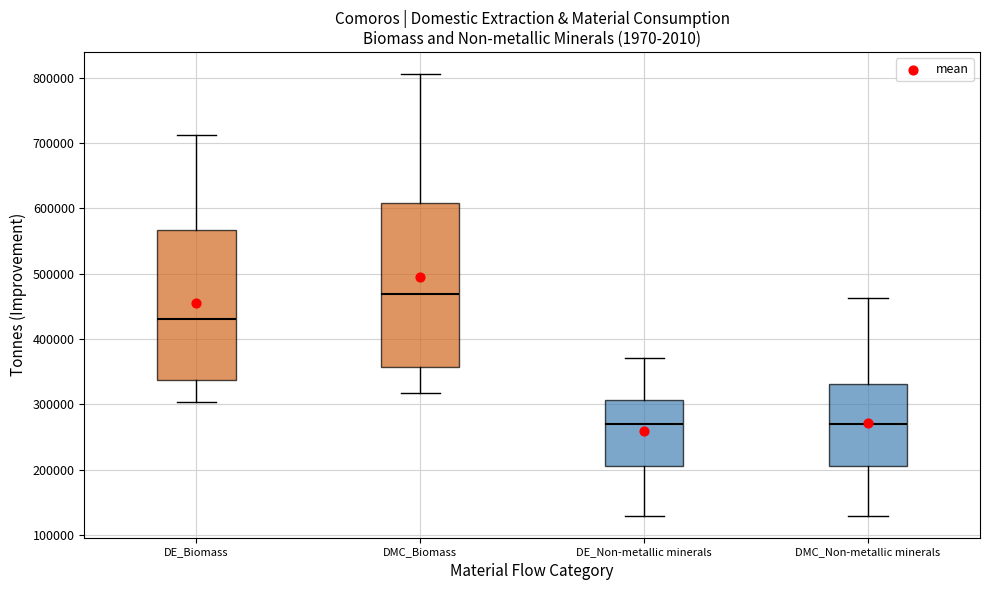

Where does the median line of the box for DMC_Non-metallic minerals sit on the y-axis? The values are not printed on the chart, so give them approximately, as read against the axis.

270000